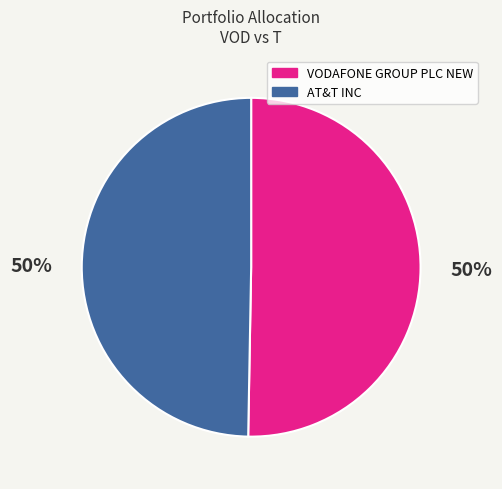

True or false: VODAFONE GROUP PLC NEW accounts for 50% of the total.

True